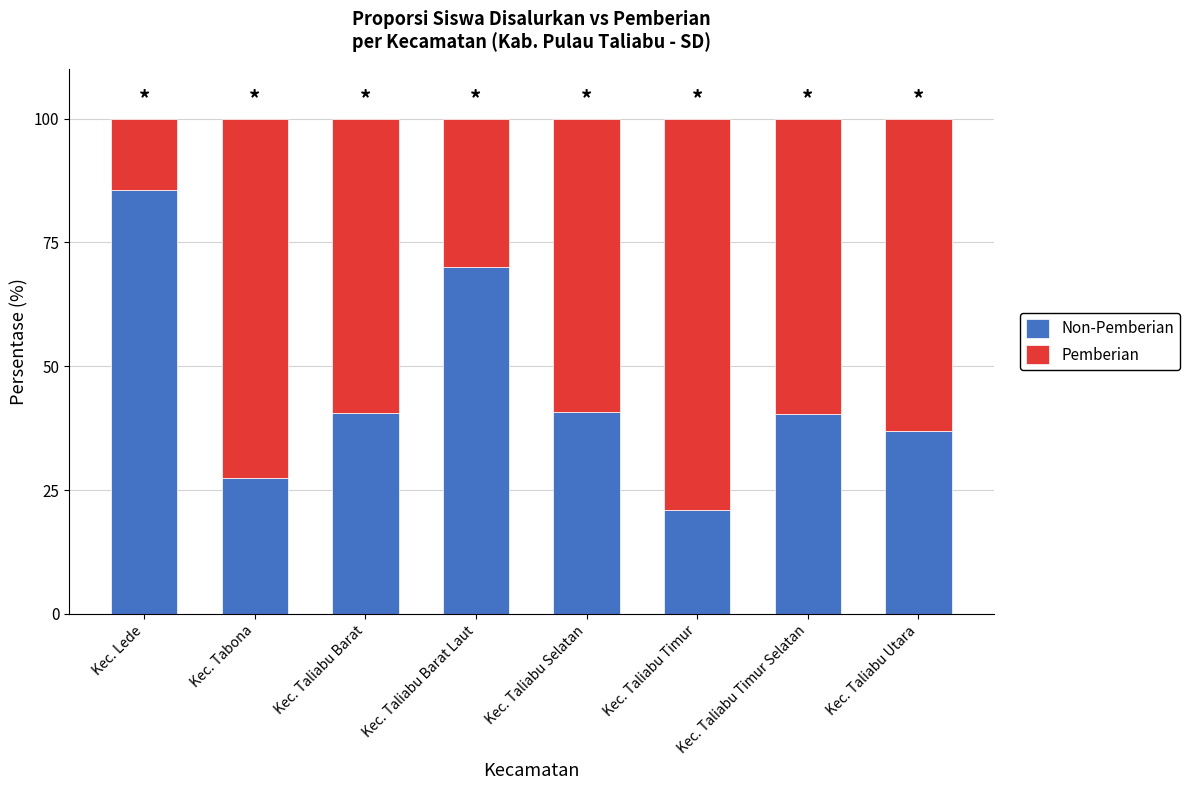

How many categories are shown in the chart?

8